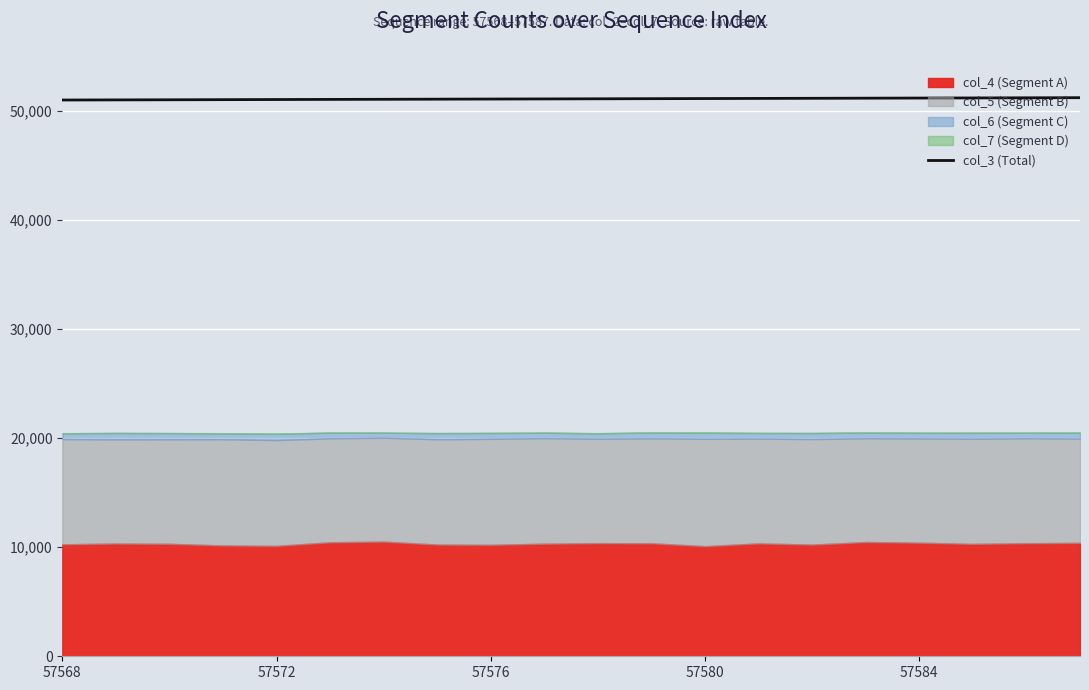

How many data points are less than 51108?

10